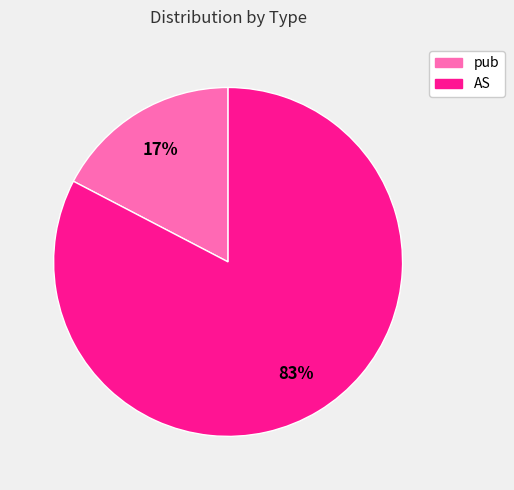

Which category accounts for the majority?

AS